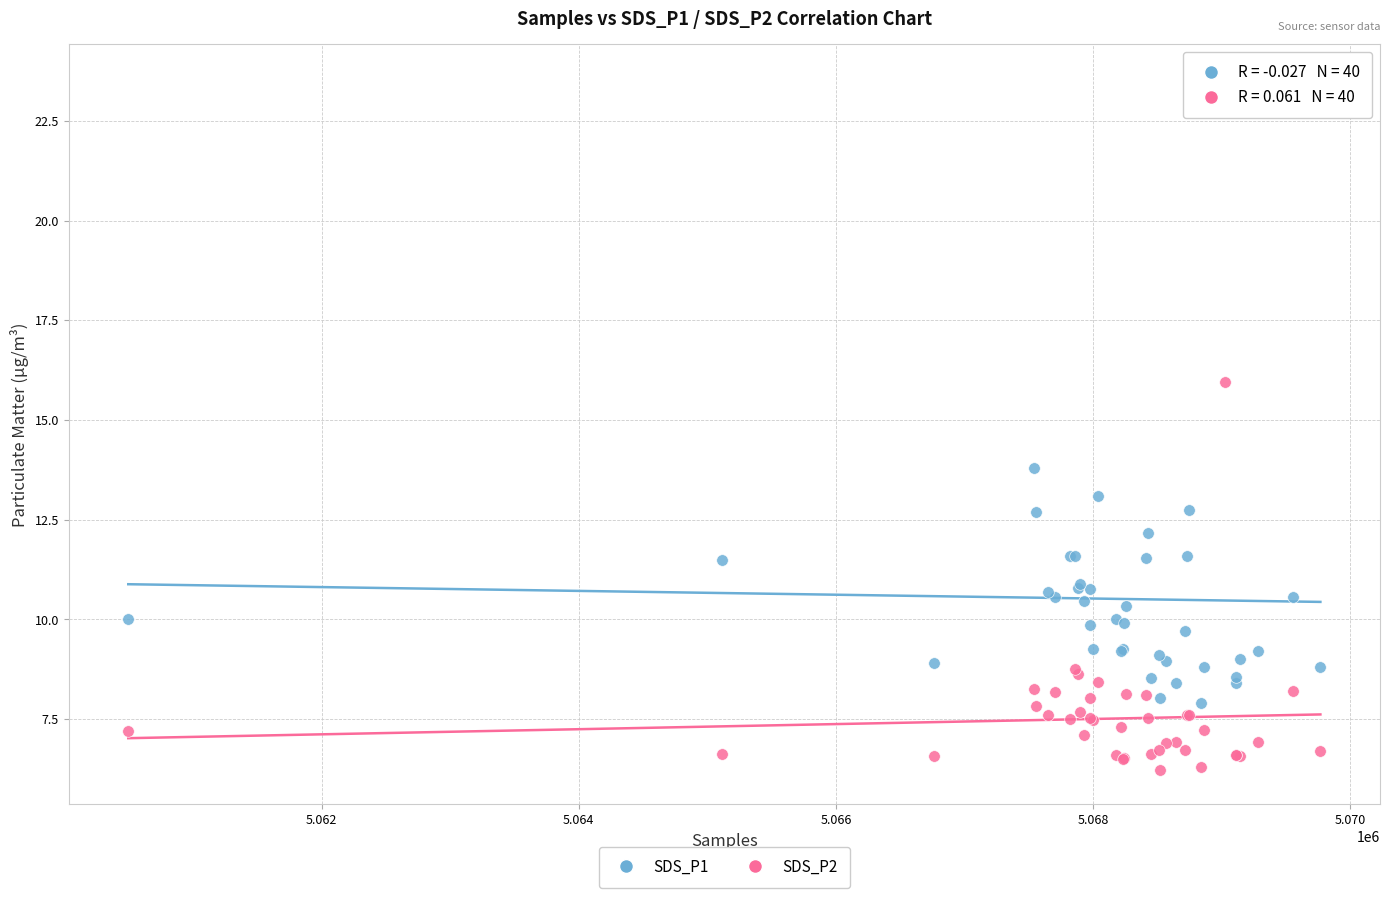

Which series has the widest spread of Y values?

SDS_P1